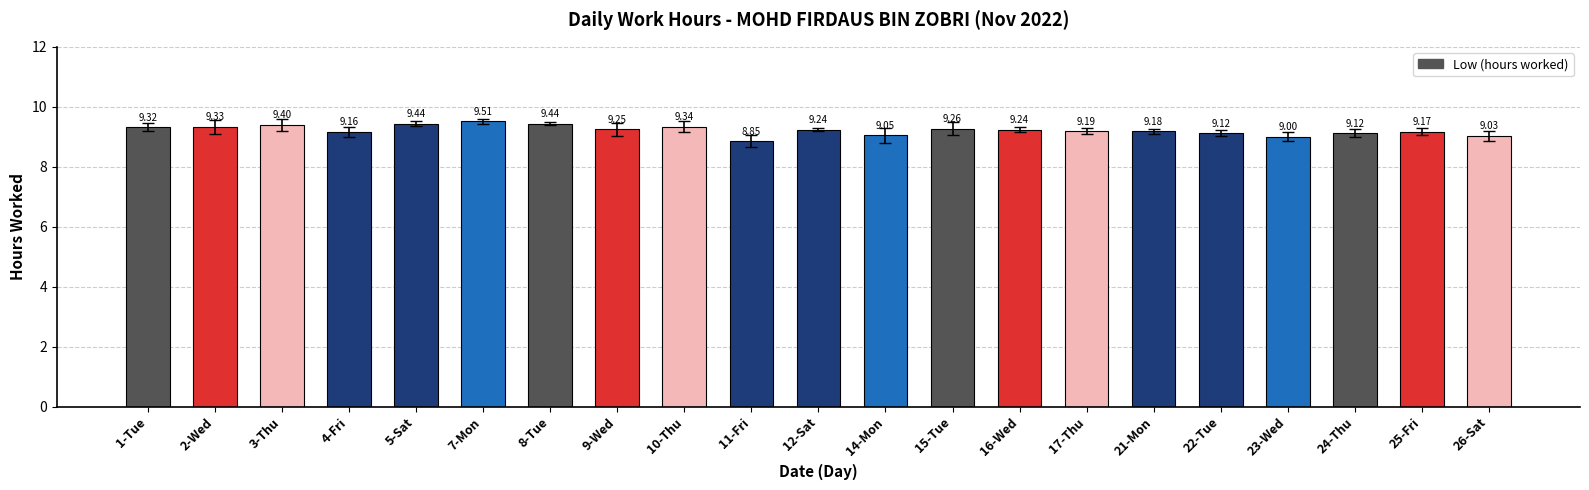

What is the sum of the values at 9-Wed and 5-Sat?

18.7